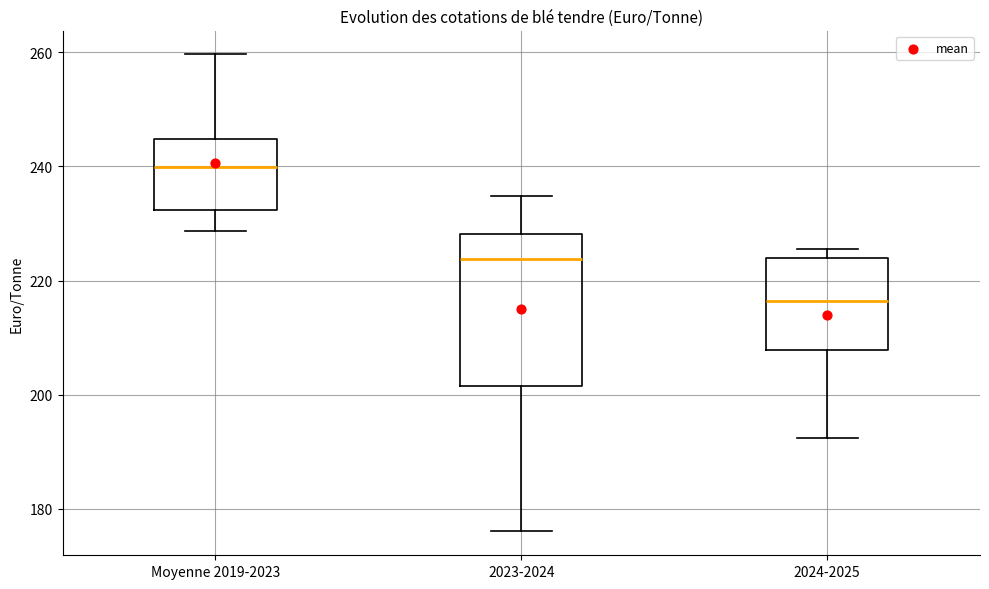

Reading left to right, transcribe this box plot: for each box, give where its median line is, the range the box spans, and where its two whiskers end, as read against the y-axis. The values are not printed on the chart, so give them approximately, as read against the axis.

Moyenne 2019-2023: median 240, box 232 to 244, whiskers 228 to 260
2023-2024: median 224, box 202 to 228, whiskers 176 to 234
2024-2025: median 216, box 208 to 224, whiskers 192 to 226